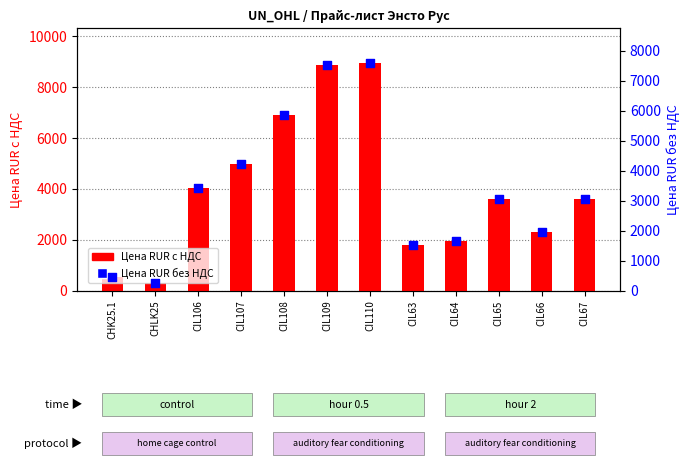

Which series has the largest Y range (max minus min)?

Цена RUR с НДС